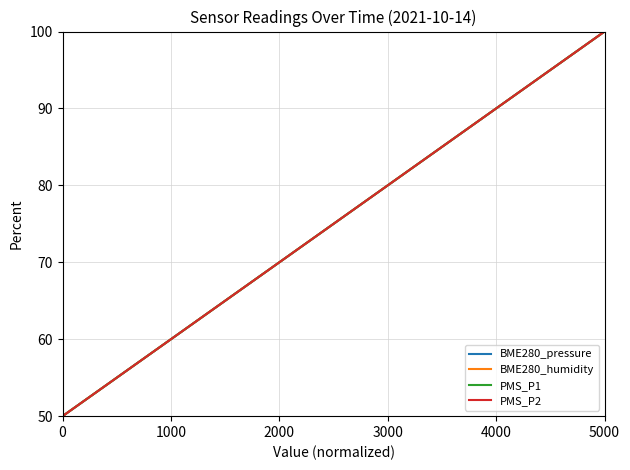

Is this an area chart (filled region under the line)?

No